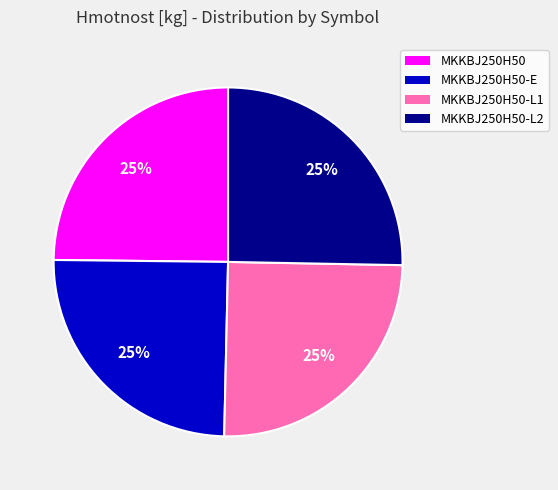

Approximately how many times larger is the value at MKKBJ250H50 compared to MKKBJ250H50-E?

1.0